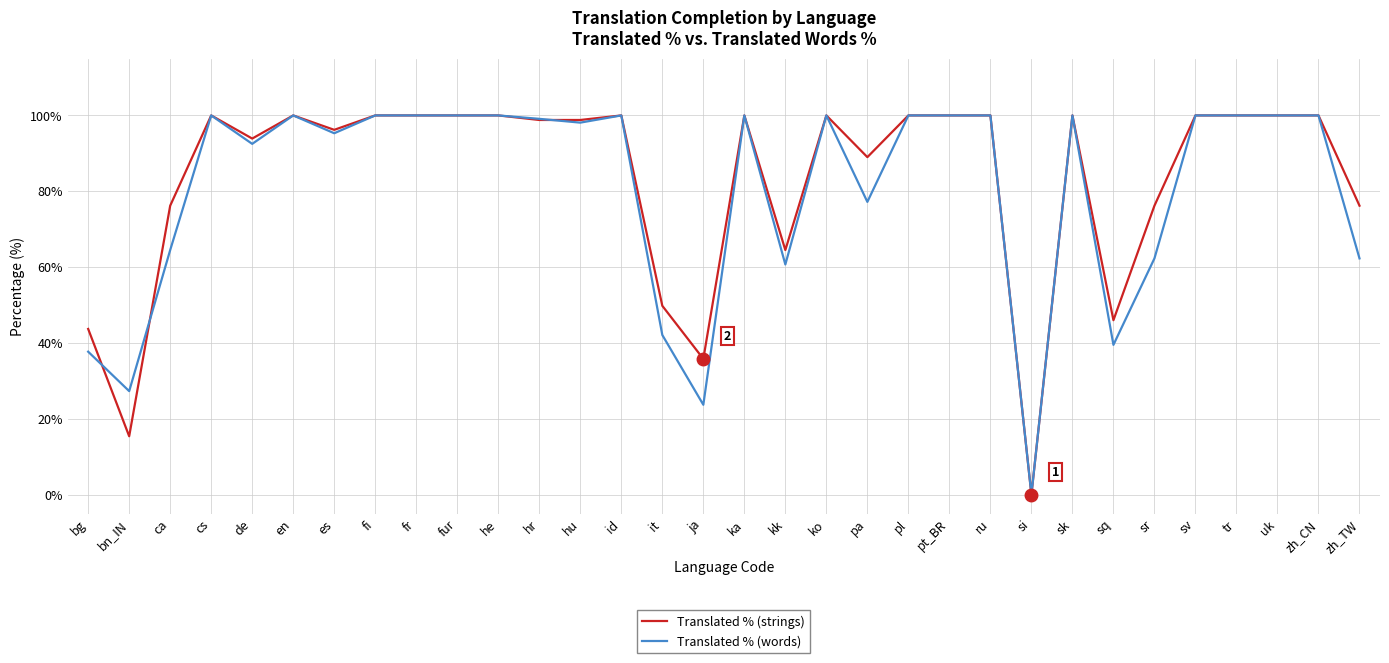

Which category has the lowest value in the Translated % (words) series?

si